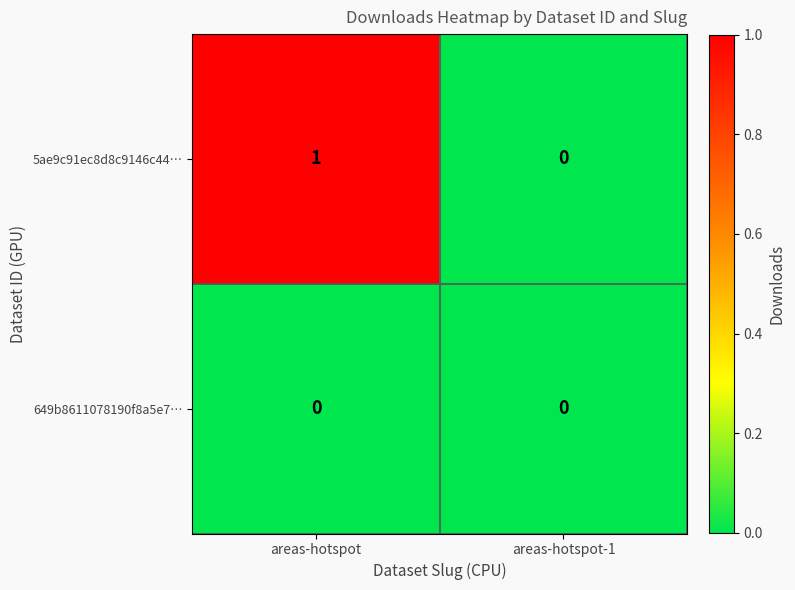

Reading right to left, list all the values displayed in this chart.

5ae9c91ec8d8c9146c44…: areas-hotspot-1=0	areas-hotspot=1
649b8611078190f8a5e7…: areas-hotspot-1=0	areas-hotspot=0